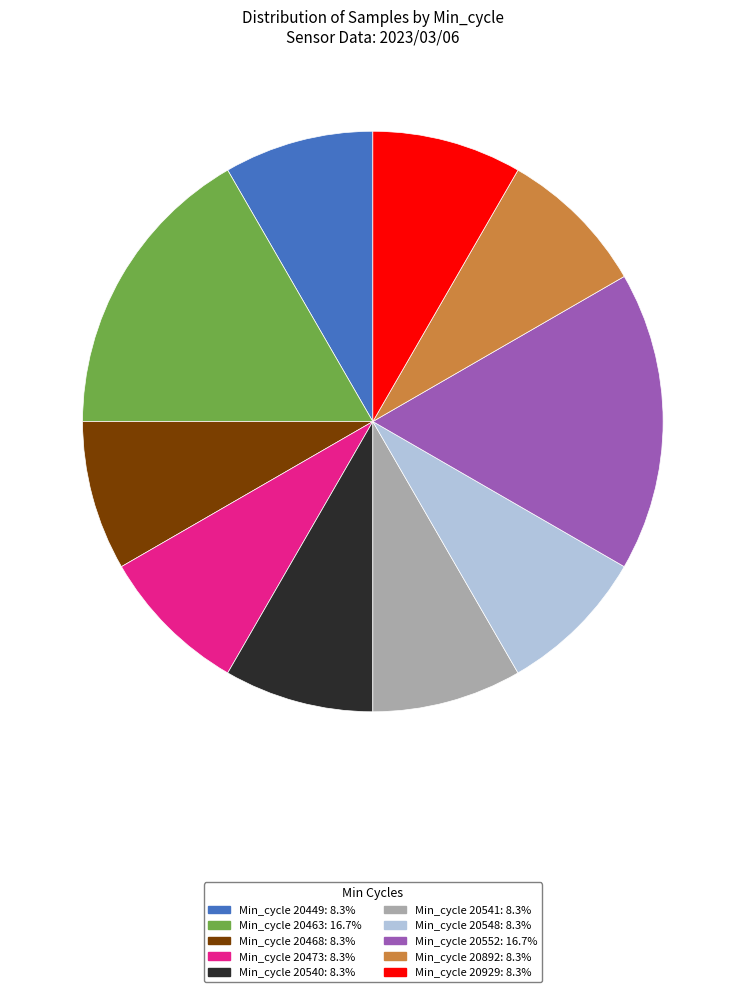

Is Min_cycle 20468: 8.3% the majority of the pie?

No